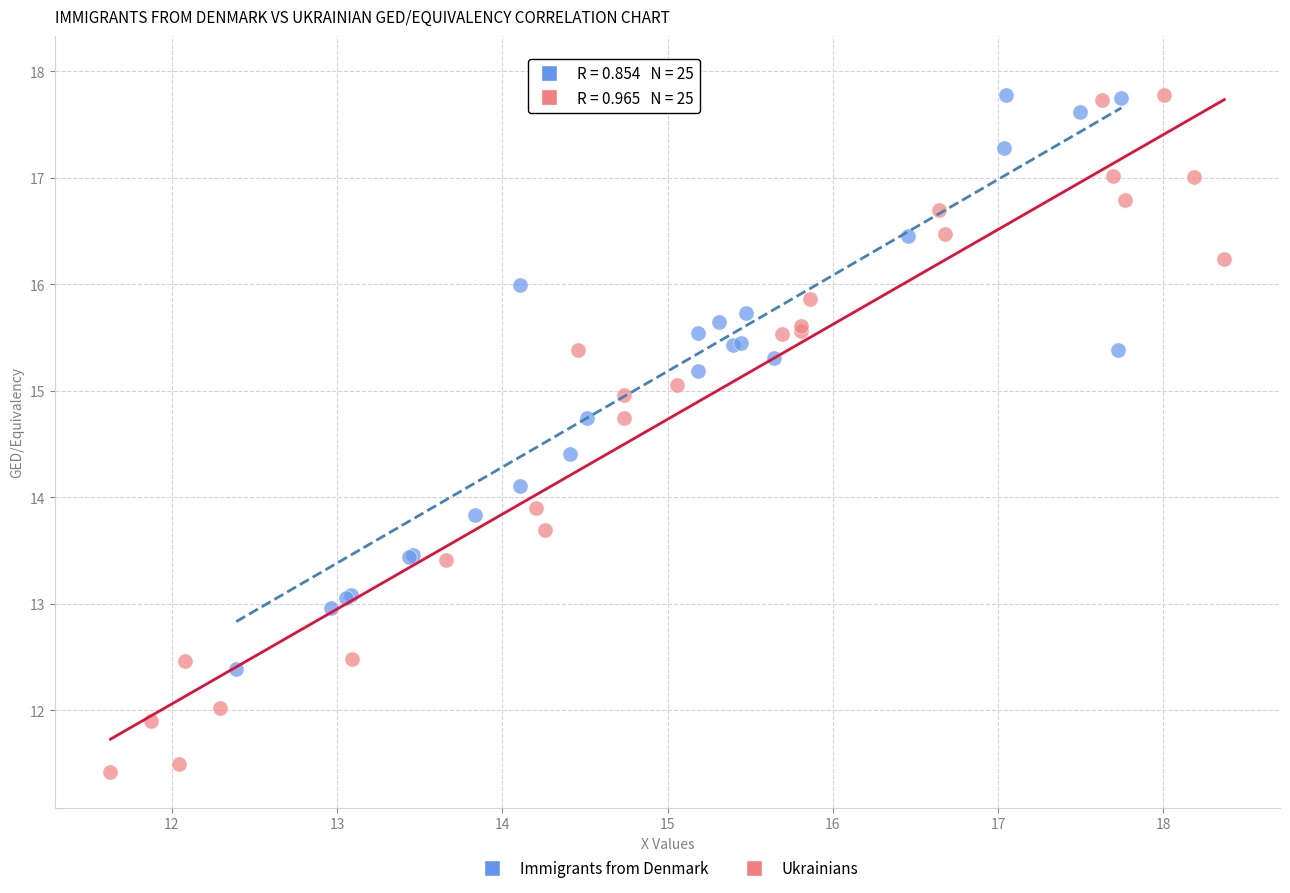

What are all the series names shown in the legend?

Immigrants from Denmark, Ukrainians